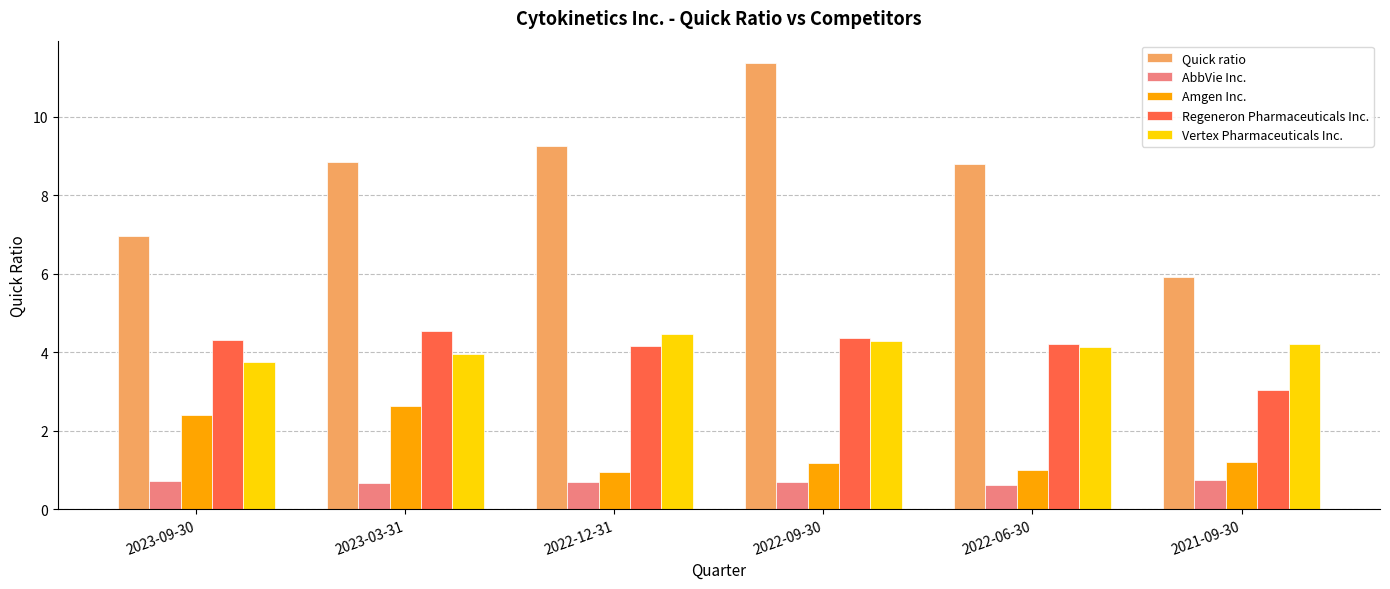

How many values in the Vertex Pharmaceuticals Inc. series exceed 4?

4